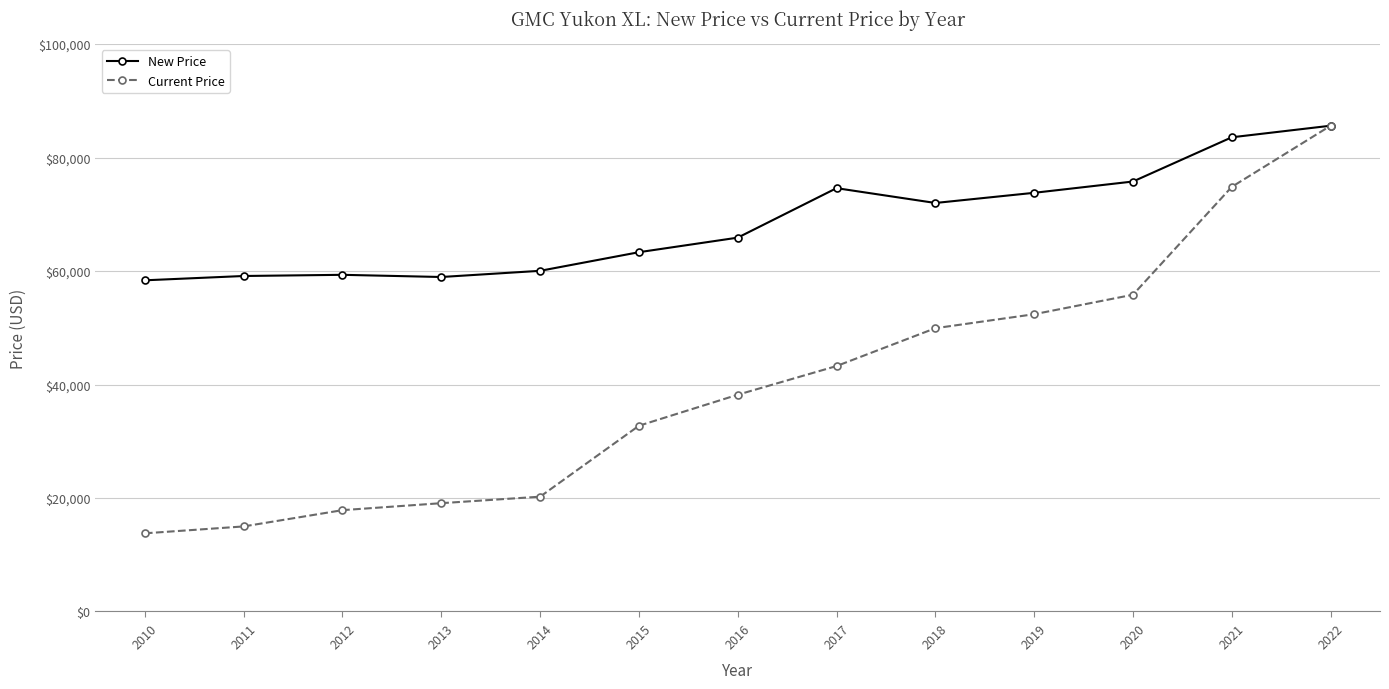

In New Price, how many points are higher than both neighbors (excluding endpoints)?

2